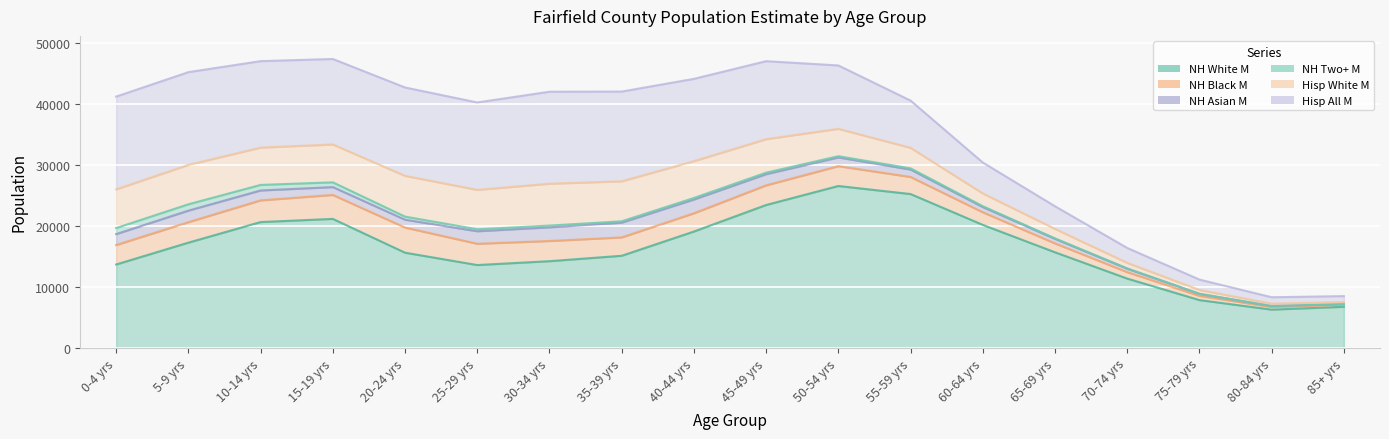

What is the label of the 5th point from the right?

65-69 yrs